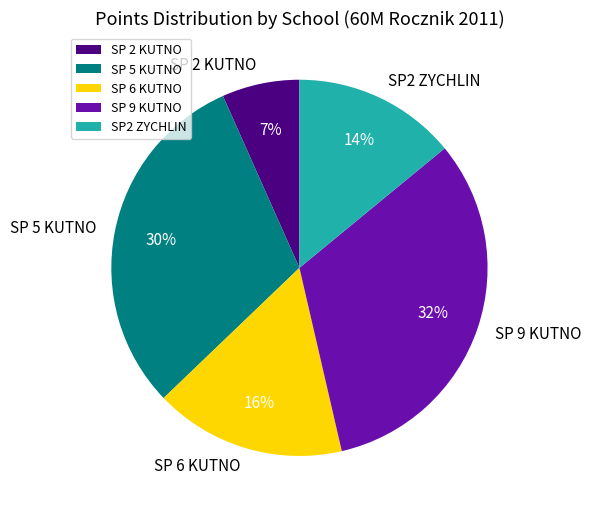

Which category has the smallest portion of the pie?

SP 2 KUTNO